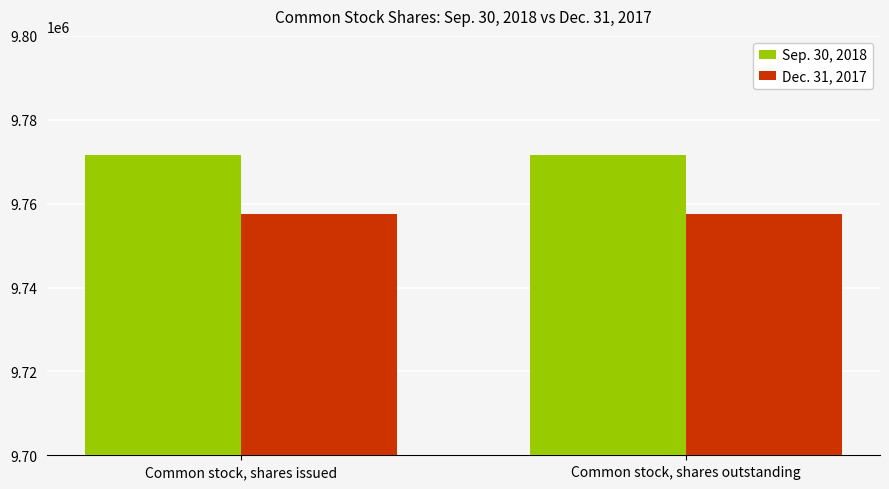

What is the highest value of the Dec. 31, 2017 series?

9757563